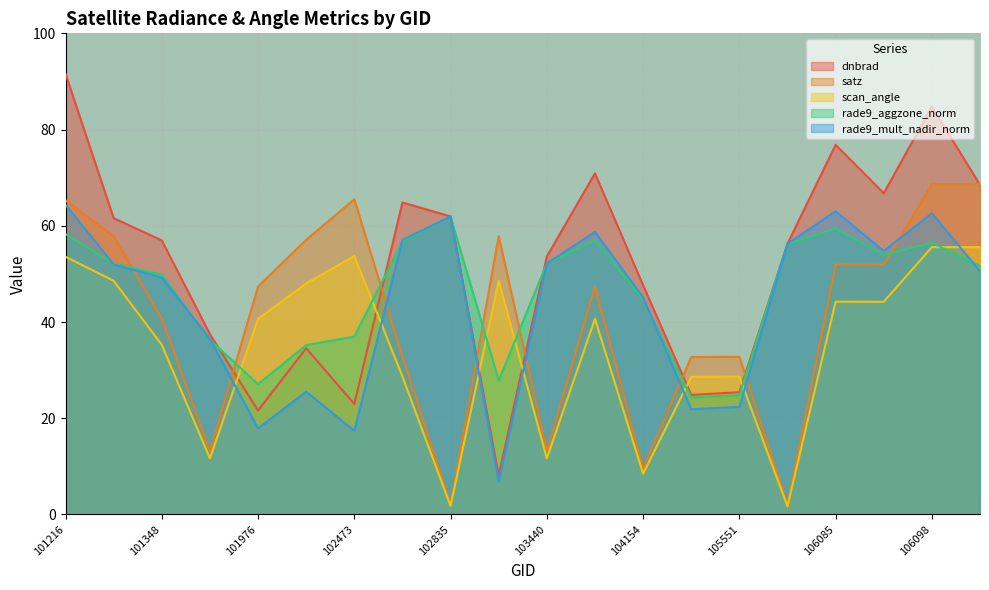

What is the sum of all satz values?

818.4